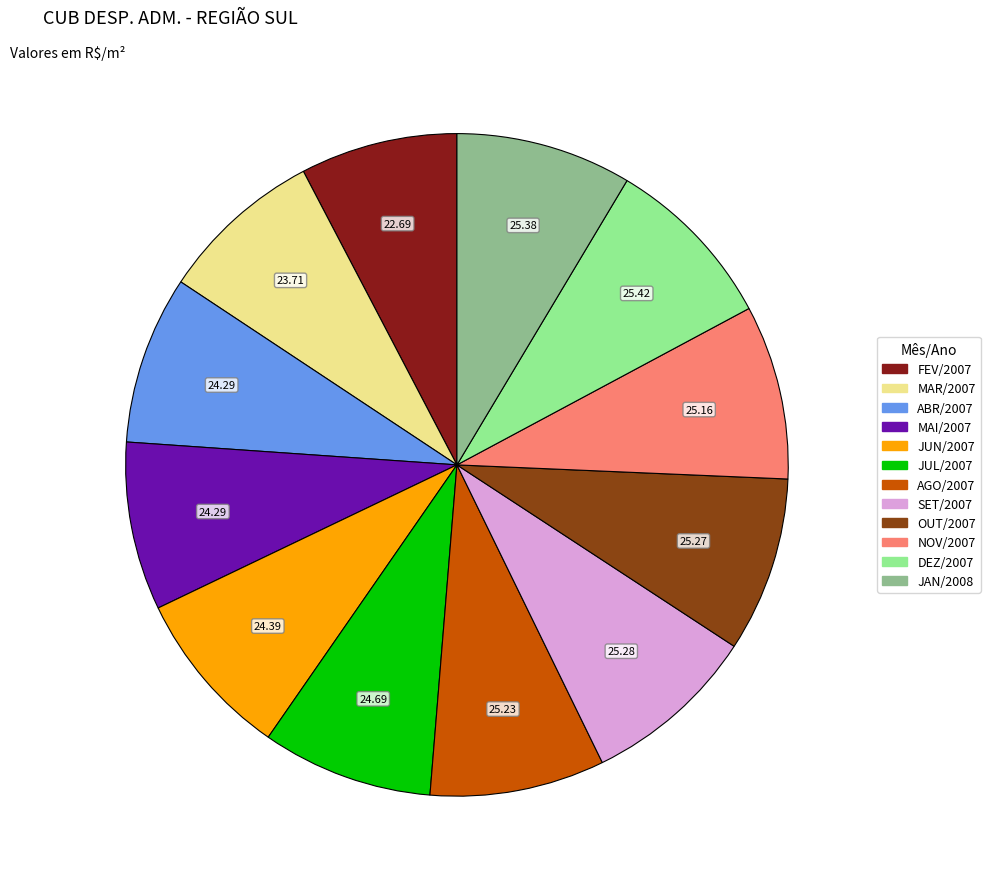

Is there a majority slice in this chart?

No